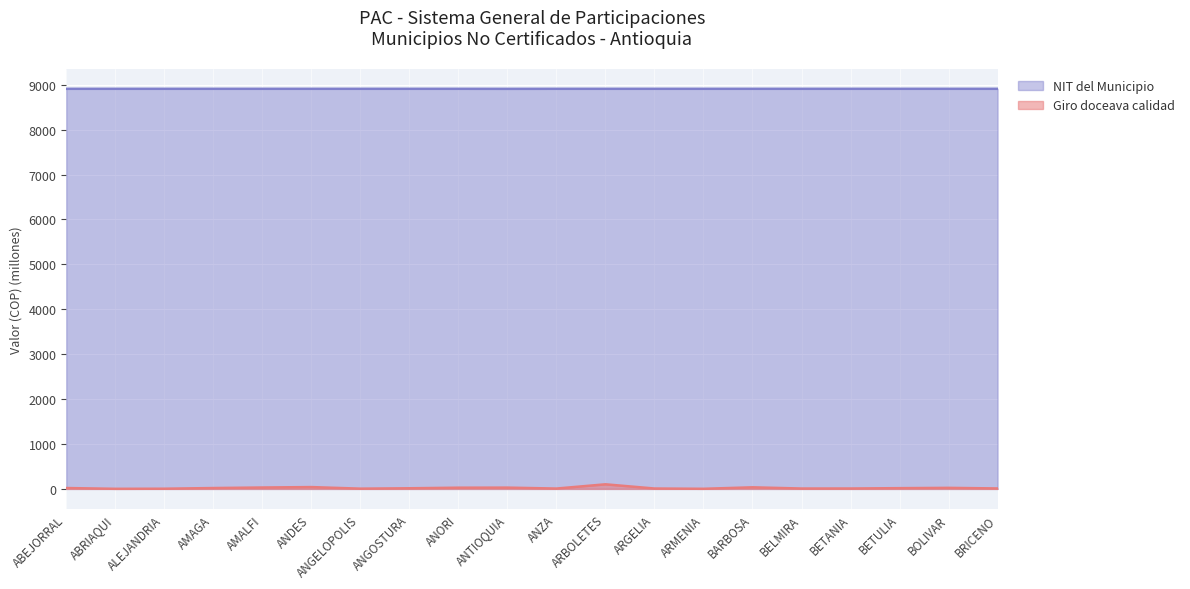

How many interior local peaks does the NIT del Municipio series have?

6